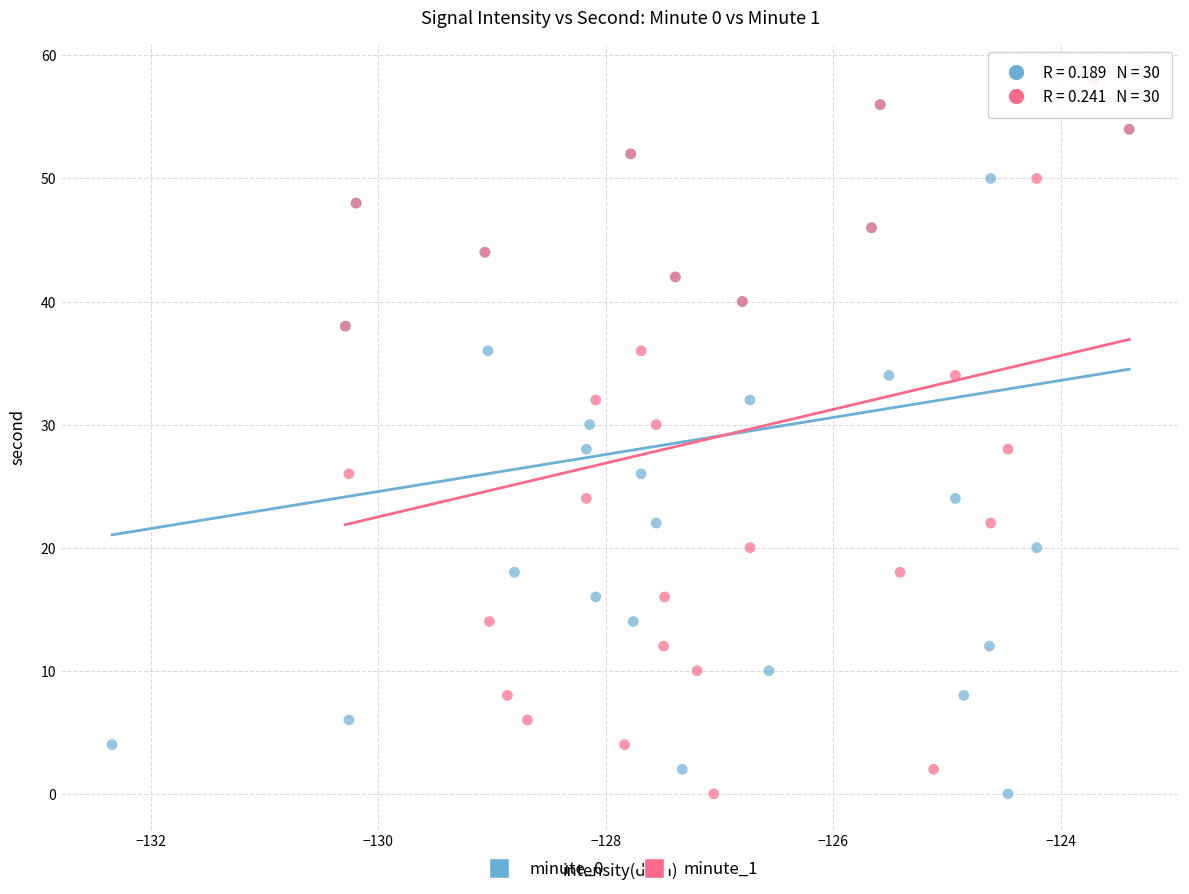

What are all the series names shown in the legend?

minute_0, minute_1